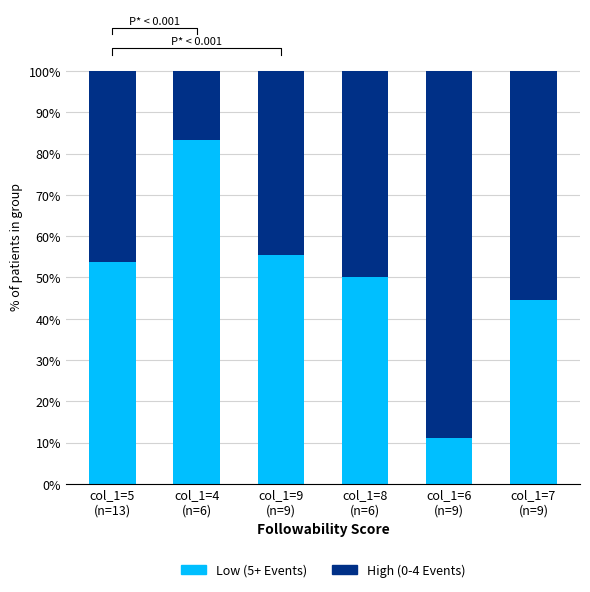

Is it true that Low (5+ Events) equals 55.6 at col_1=9
(n=9)?

True